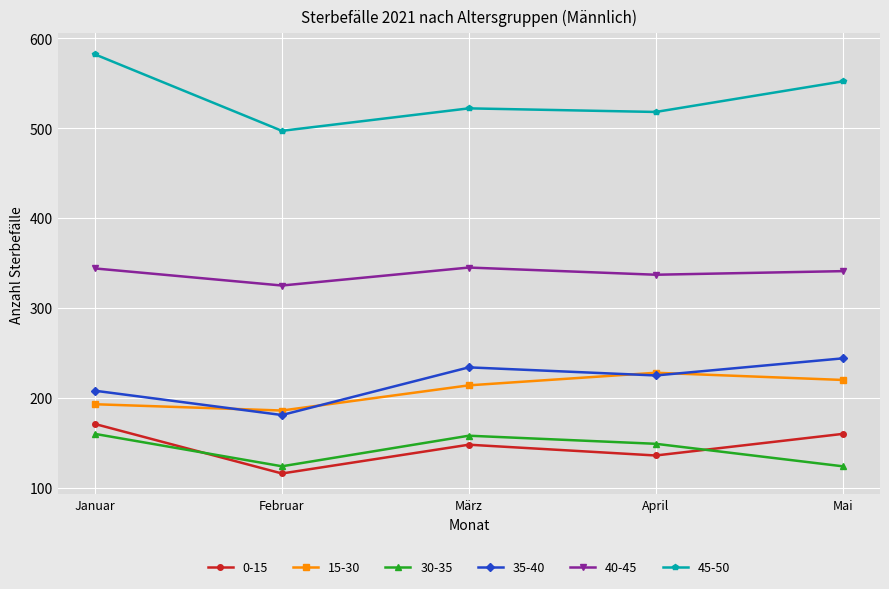

How many series are shown in this chart?

6